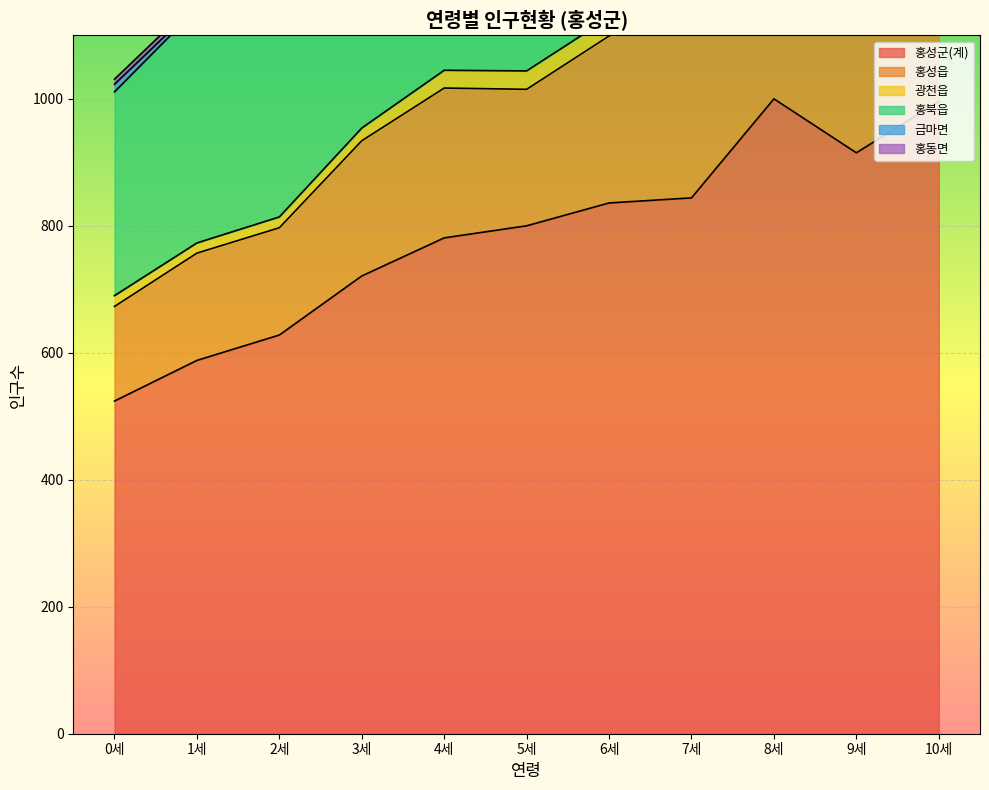

At which label is 홍동면 closest to 14?

5세